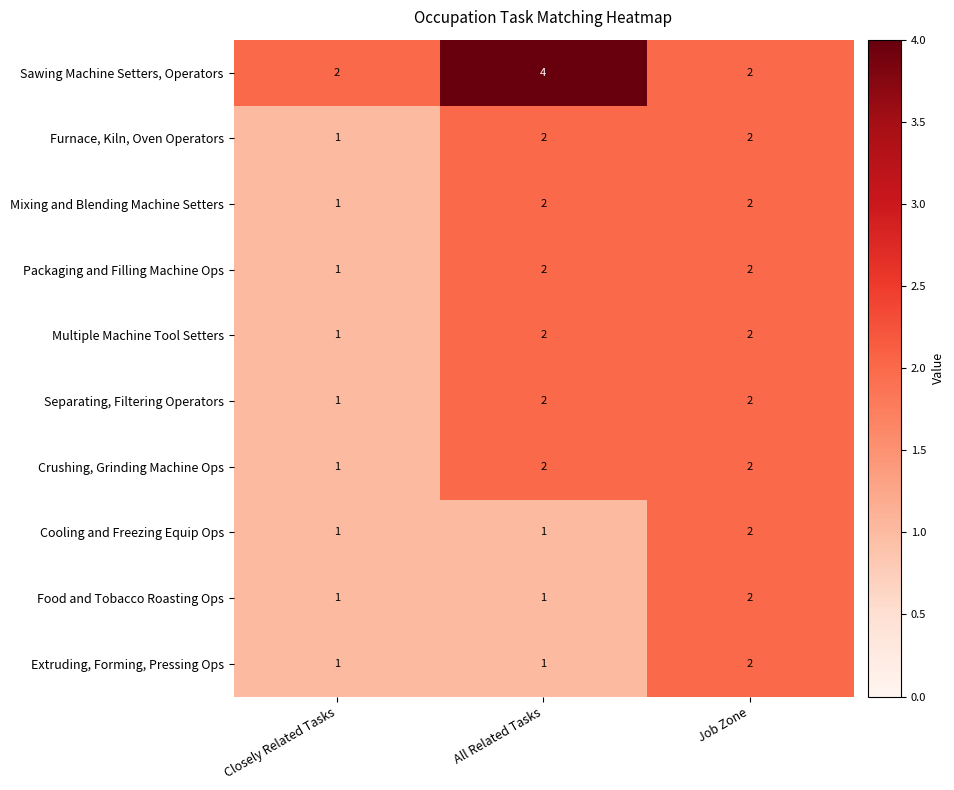

Where is Packaging and Filling Machine Ops nearest to the value 1?

Closely Related Tasks